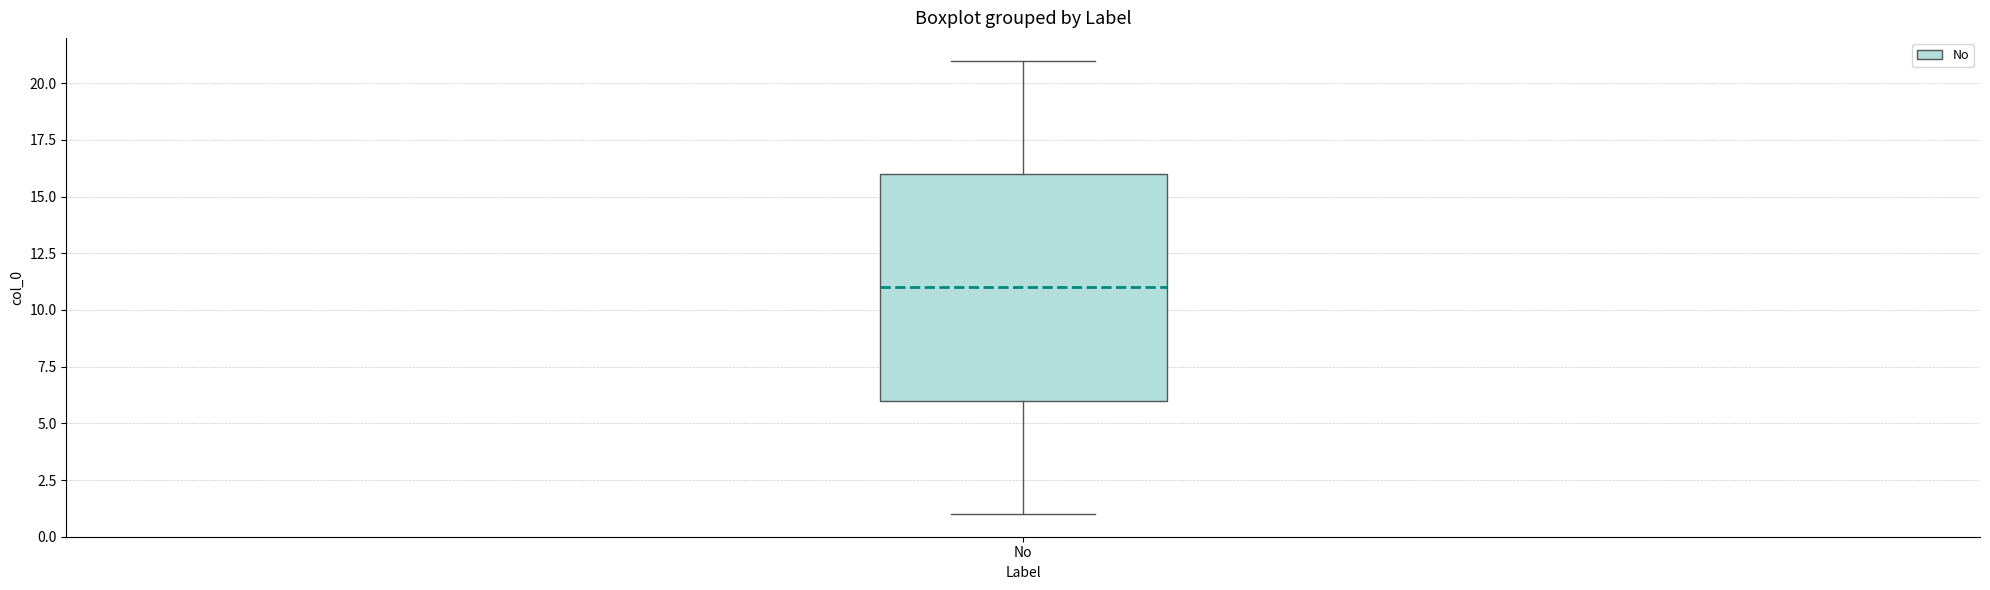

Transcribe this box plot: give where the median line is, the range the box spans, and where the two whiskers end, as read against the y-axis. The values are not printed on the chart, so give them approximately, as read against the axis.

median 11, box 6 to 16, whiskers 1 to 21